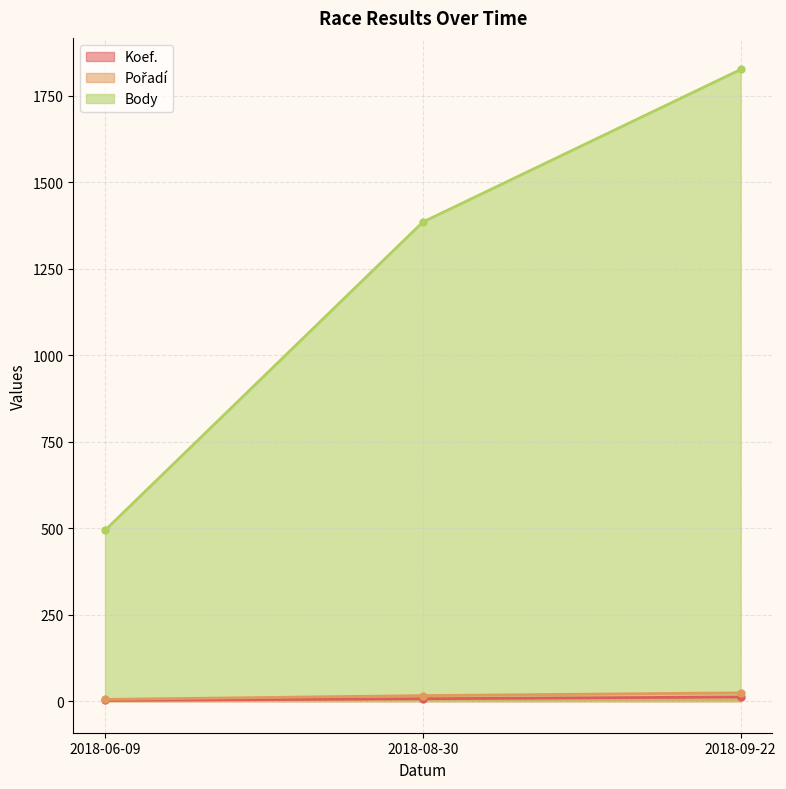

What is the minimum value shown in the chart?

2